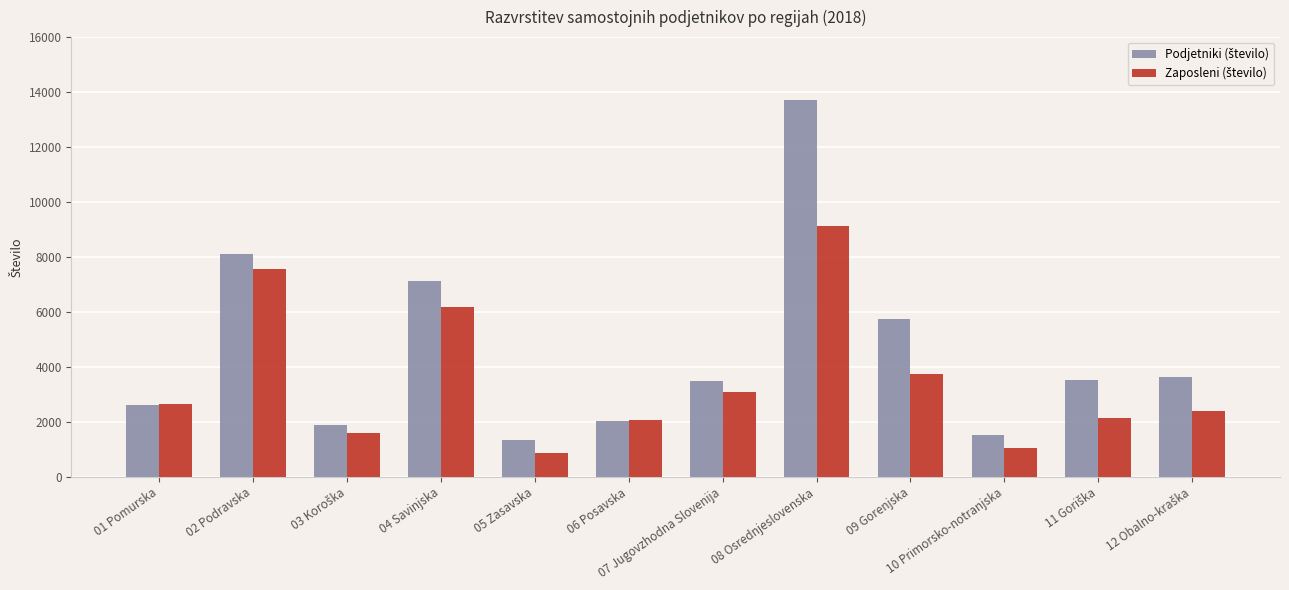

At which category is the sum across all series the highest?

08 Osrednjeslovenska